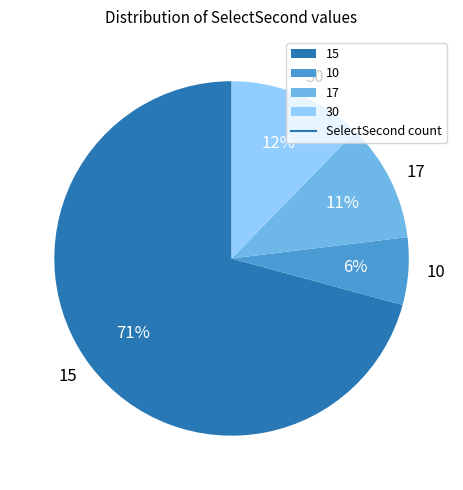

Do 17 and 15 together represent more than half of the pie?

Yes